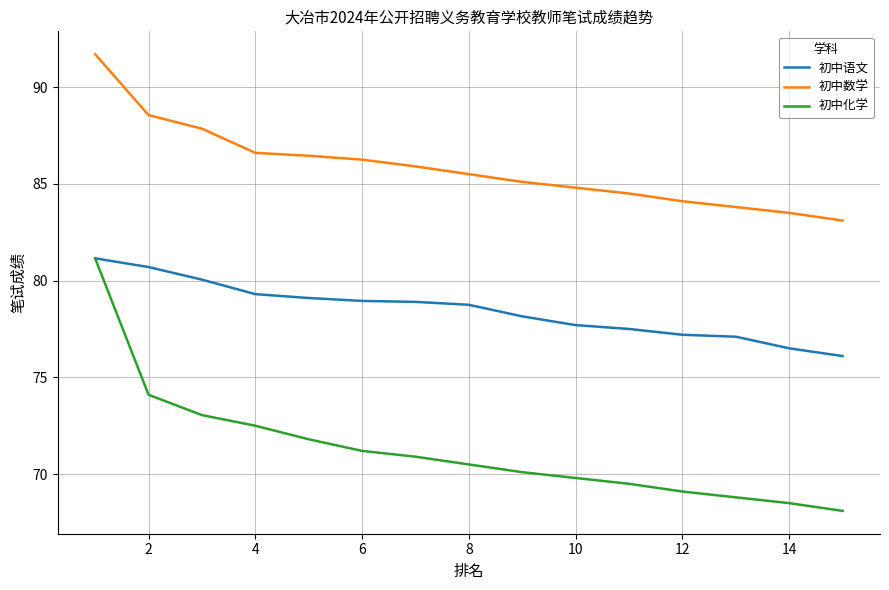

Which series has the largest total across all categories?

初中数学